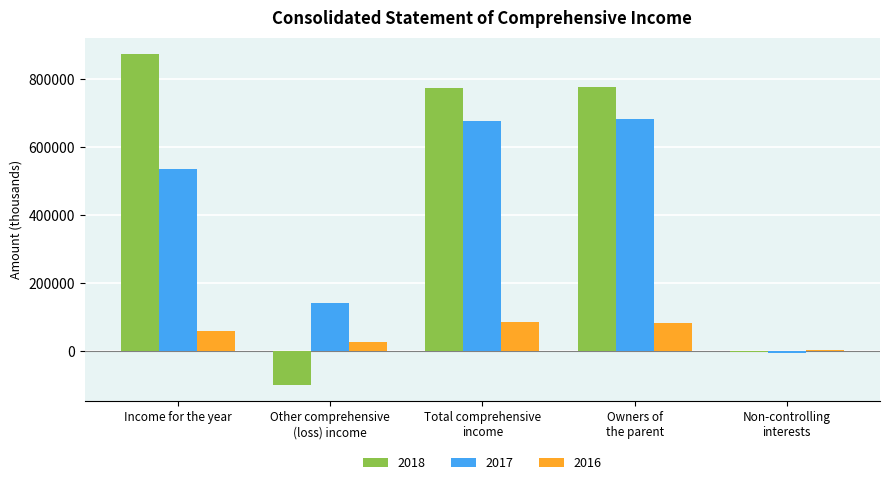

Is the value of 2016 at Non-controlling
interests greater than the value of 2017 at Income for the year?

No